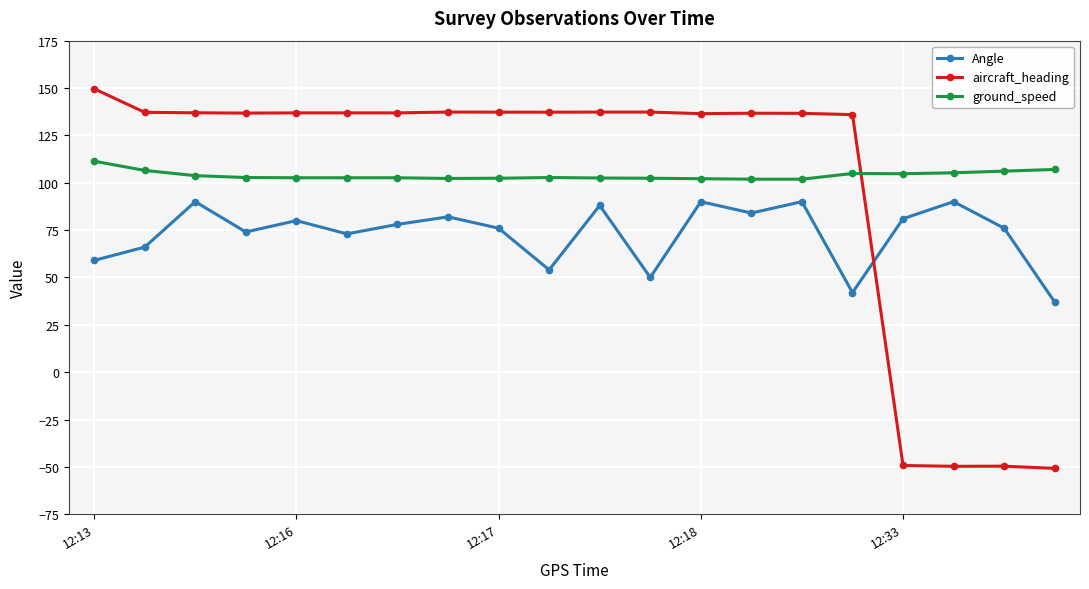

After their last crossing, which series has the higher values: ground_speed or aircraft_heading?

ground_speed